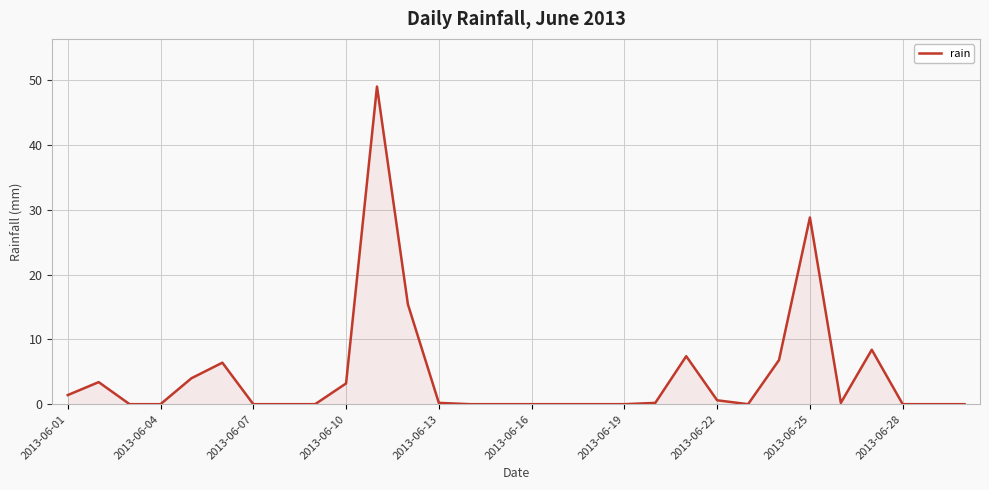

What is the difference between the maximum and minimum values?

49.0